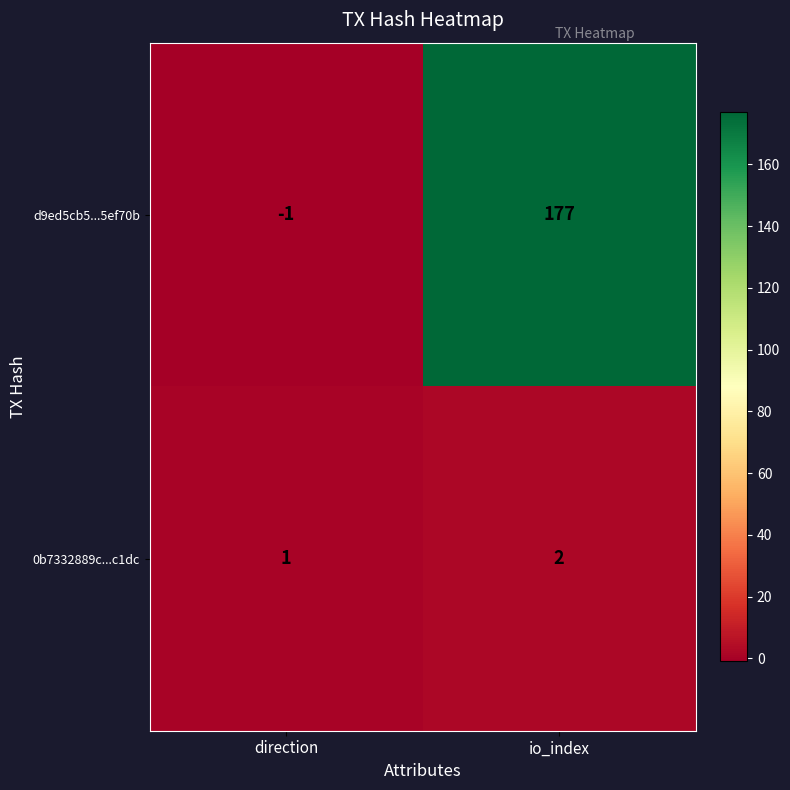

Is it true that d9ed5cb5...5ef70b equals 0 at direction?

False